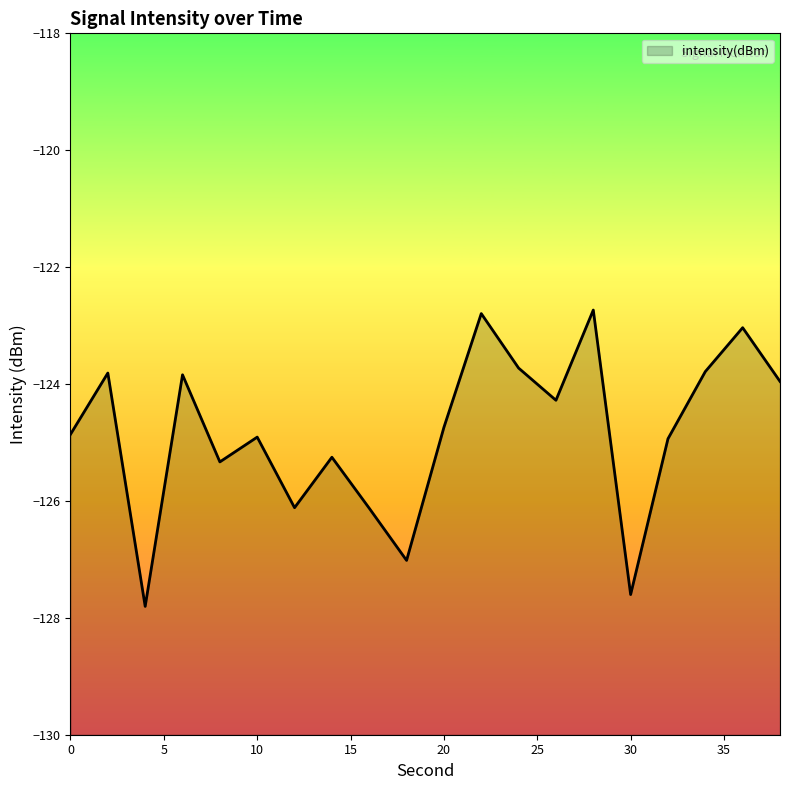

What is the average value?

-124.8